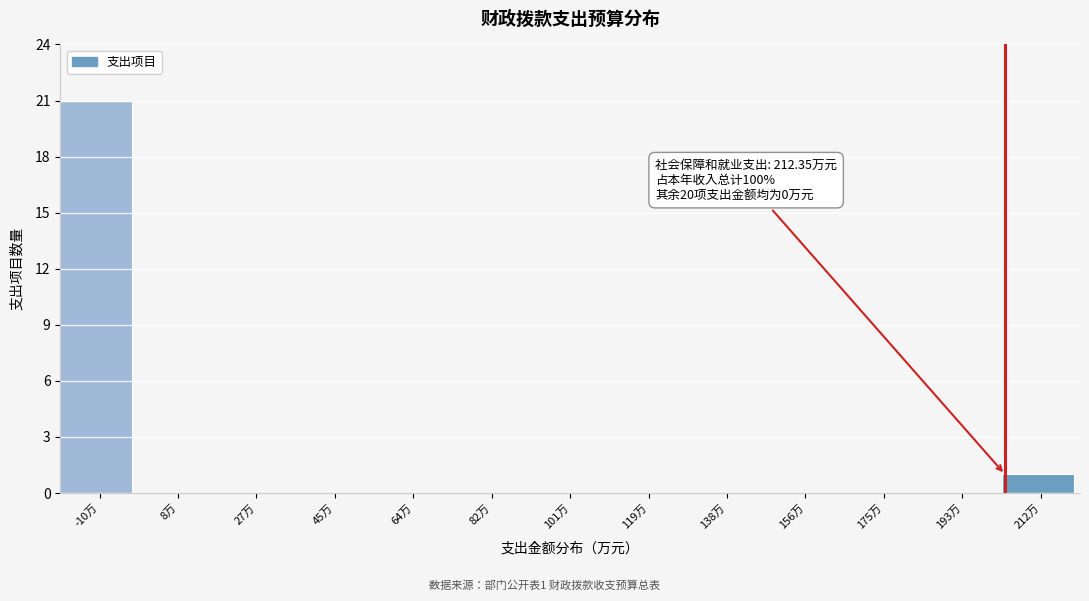

Reading left to right, list all the values displayed in this chart.

-10万=21	8万=0	27万=0	45万=0	64万=0	82万=0	101万=0	119万=0	138万=0	156万=0	175万=0	193万=0	212万=1